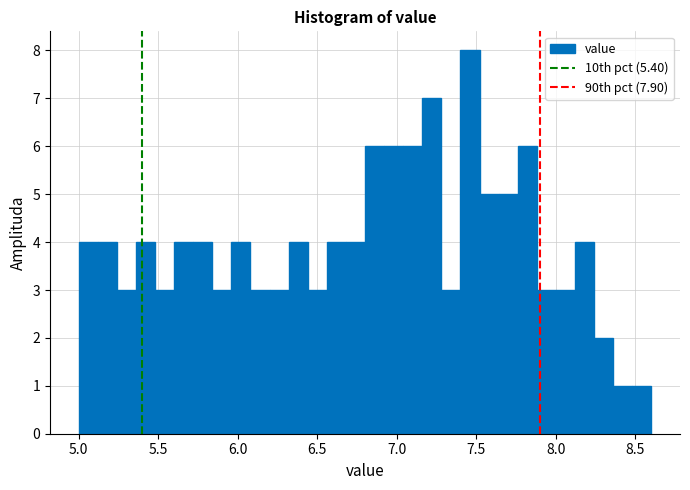

Around what value on the x-axis is the tallest bar? Give the approximate position of its centre, as read against the axis.

7.45